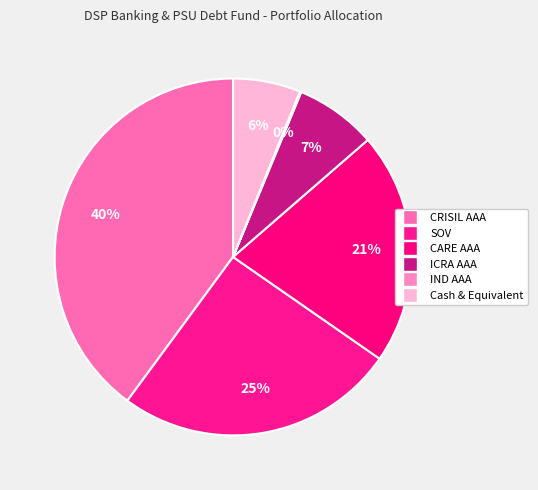

To the nearest percent, what is the difference between the ICRA AAA and IND AAA slice percentages?

7%